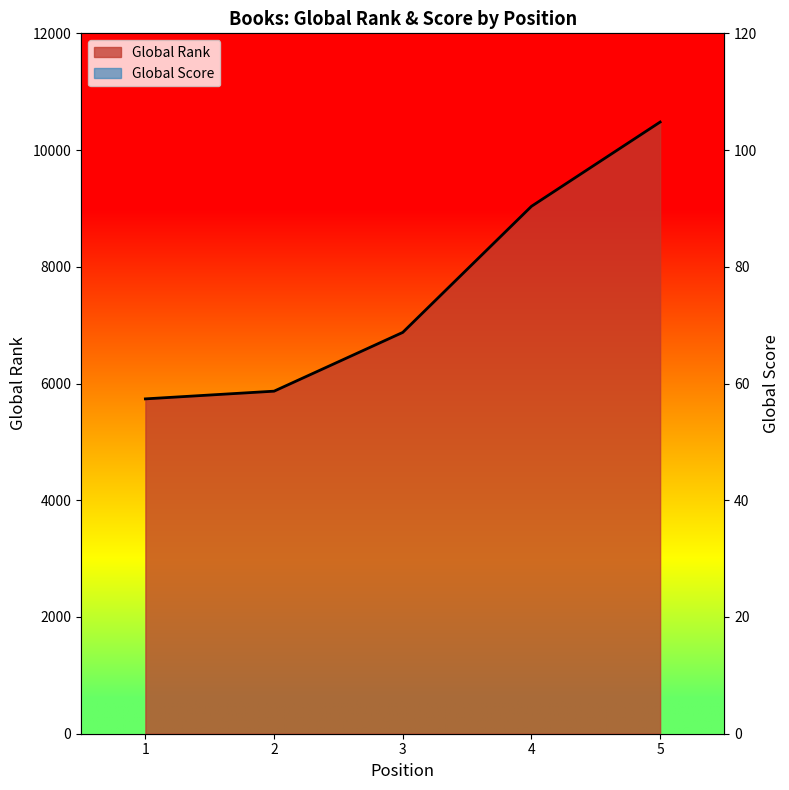

The Global Rank series shows 6876 at 3. True or false?

True